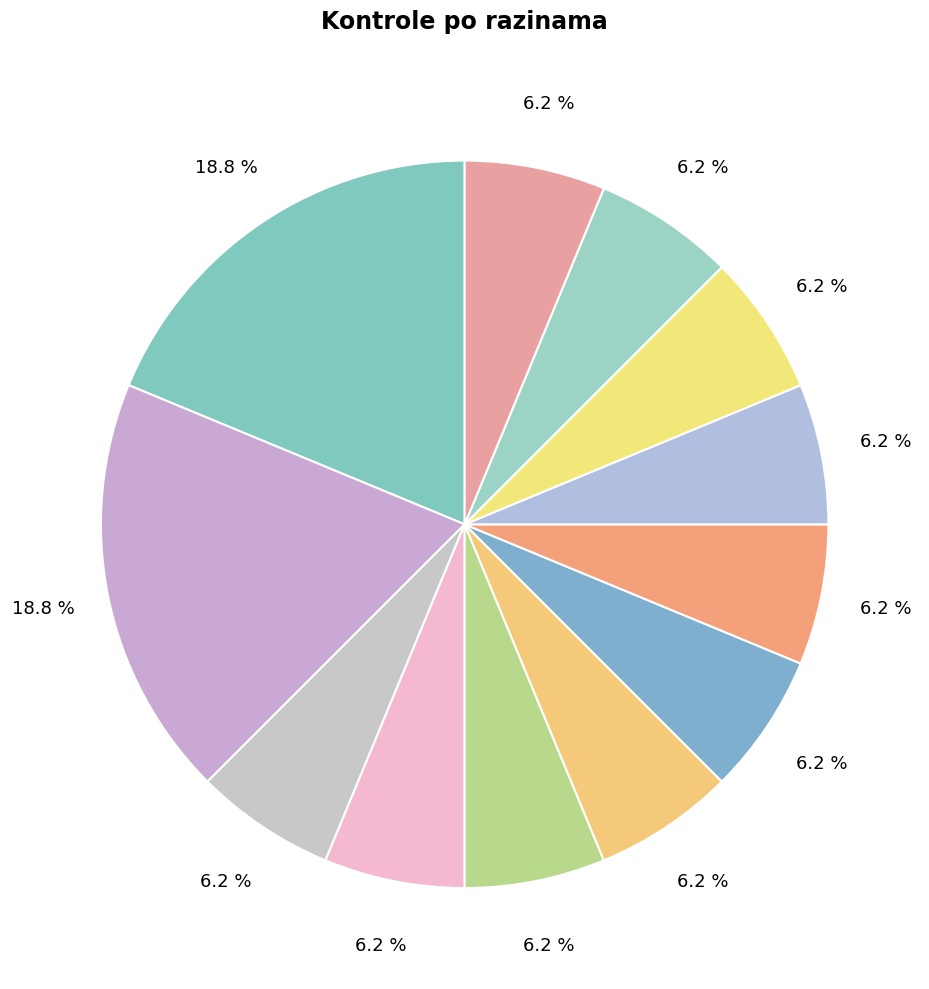

Which category has the smallest portion of the pie?

Razina 13